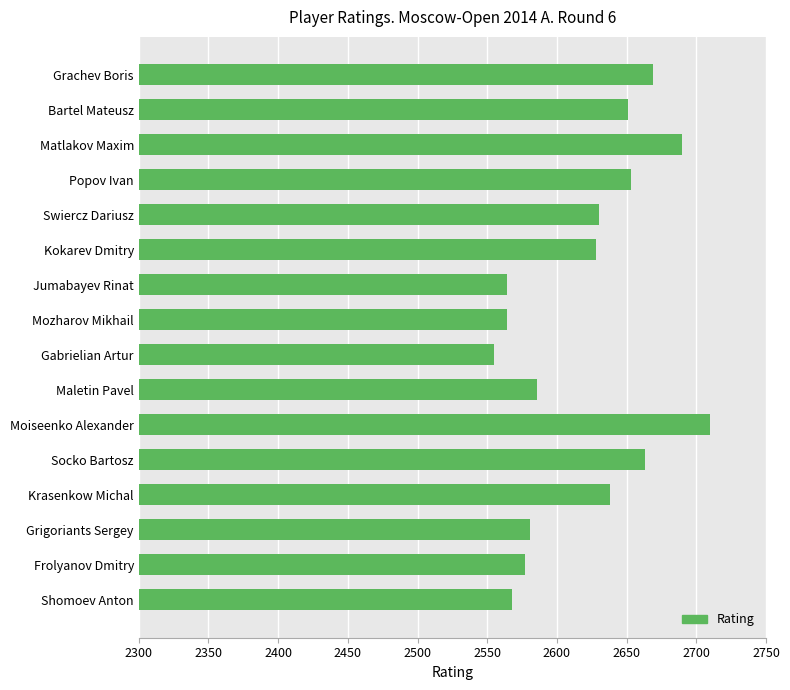

Reading top to bottom, list all the values displayed in this chart.

2669	2651	2690	2653	2630	2628	2564	2564	2555	2586	2710	2663	2638	2581	2577	2568